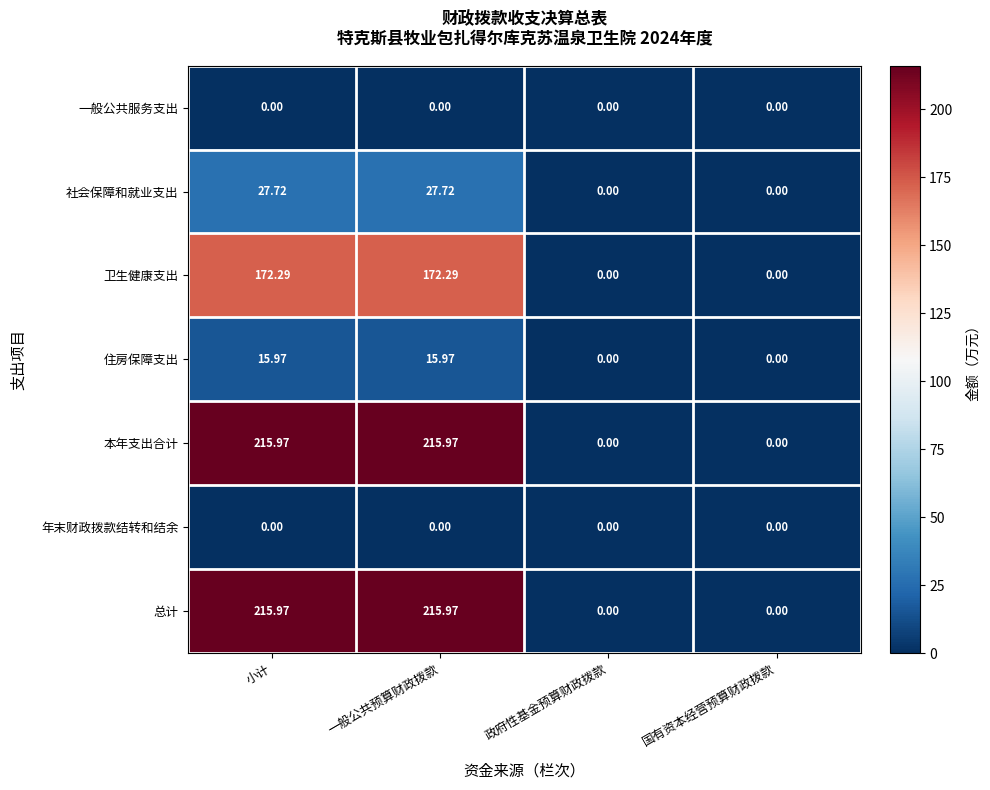

Is the value of 卫生健康支出 at 一般公共预算财政拨款 greater than the value of 总计 at 政府性基金预算财政拨款?

Yes